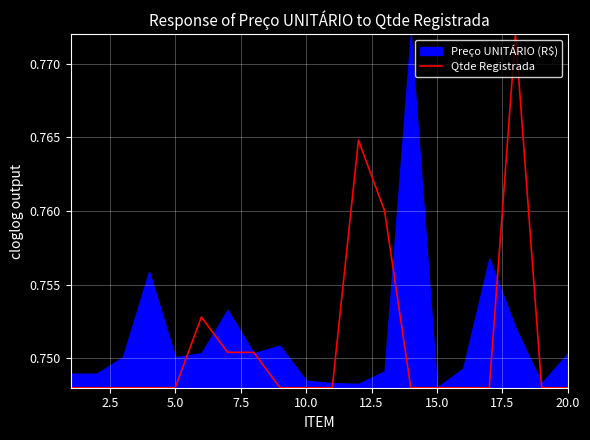

Reading left to right, extract all data points from this chart.

0.7	0.7	0.7	0.7	0.7	0.8	0.8	0.8	0.7	0.7	0.7	0.8	0.8	0.7	0.7	0.7	0.7	0.8	0.7	0.7